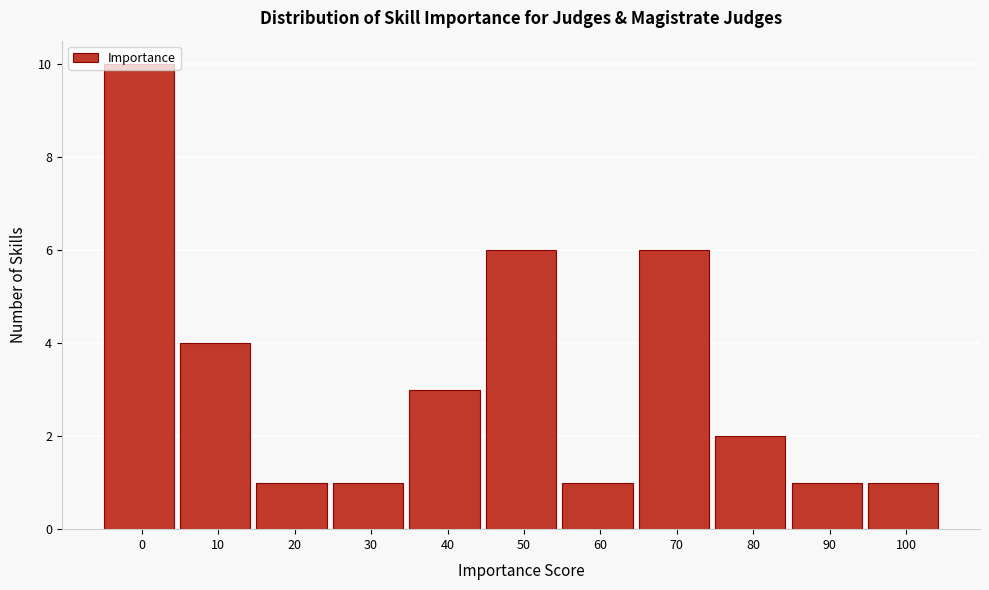

What value does the data have at 70?

6